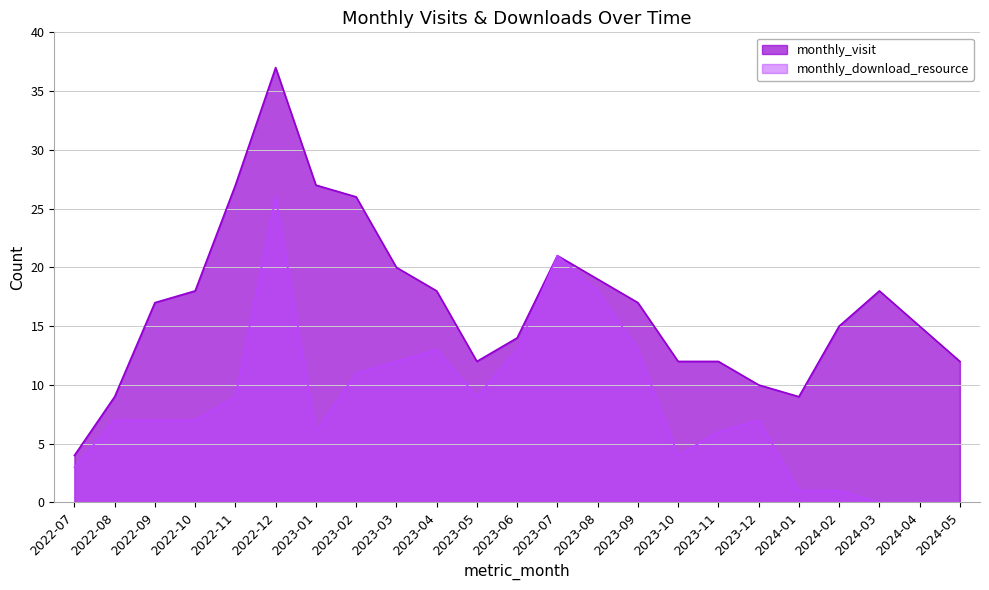

What is the total value across all series at 2022-11?

36